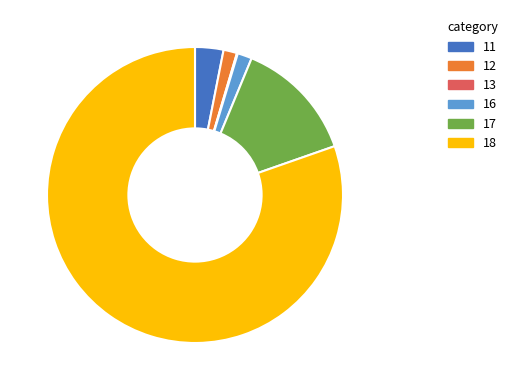

True or false: 12 accounts for 11% of the total.

False